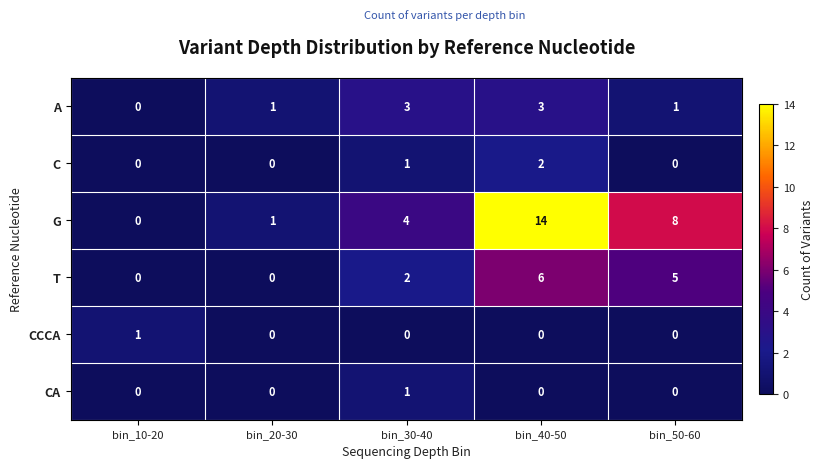

Which label corresponds to the largest value in the chart?

bin_40-50